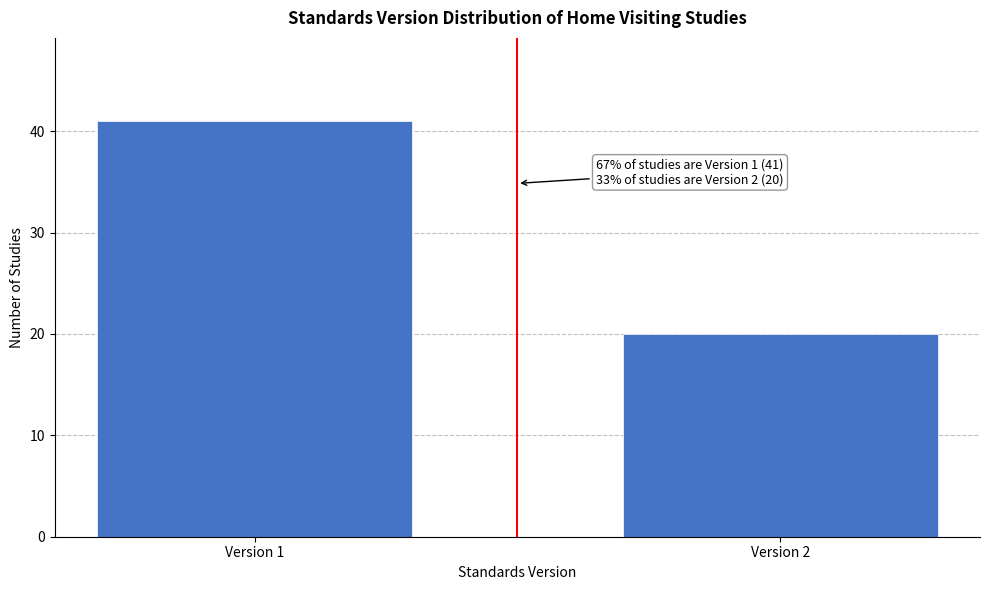

Reading right to left, extract all data points from this chart.

Version 2=20	Version 1=41